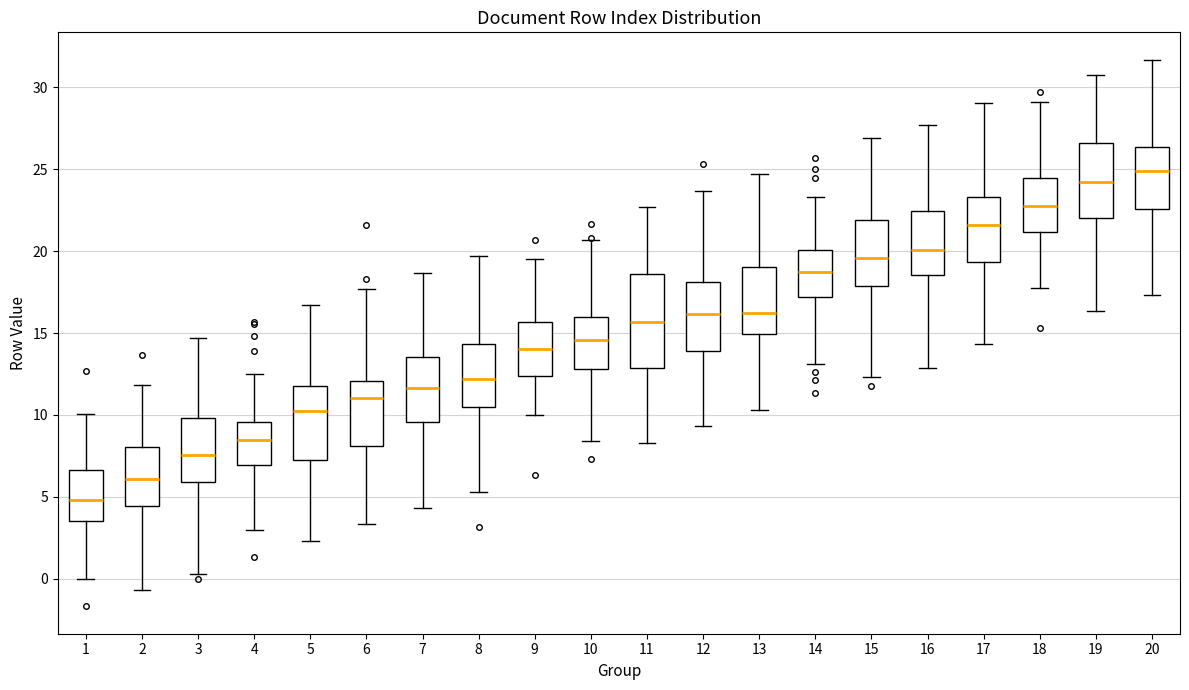

Reading left to right, transcribe this box plot: for each box, give where its median line is, the range the box spans, and where its two whiskers end, as read against the y-axis. The values are not printed on the chart, so give them approximately, as read against the axis.

1: median 5.0, box 3.5 to 6.5, whiskers 0.0 to 10.0
2: median 6.0, box 4.5 to 8.0, whiskers -0.5 to 12.0
3: median 7.5, box 6.0 to 10.0, whiskers 0.5 to 14.5
4: median 8.5, box 7.0 to 9.5, whiskers 3.0 to 12.5
5: median 10.0, box 7.0 to 11.5, whiskers 2.5 to 16.5
6: median 11.0, box 8.0 to 12.0, whiskers 3.5 to 17.5
7: median 11.5, box 9.5 to 13.5, whiskers 4.5 to 18.5
8: median 12.0, box 10.5 to 14.5, whiskers 5.5 to 19.5
9: median 14.0, box 12.5 to 15.5, whiskers 10.0 to 19.5
10: median 14.5, box 13.0 to 16.0, whiskers 8.5 to 20.5
11: median 15.5, box 13.0 to 18.5, whiskers 8.5 to 22.5
12: median 16.0, box 14.0 to 18.0, whiskers 9.5 to 23.5
13: median 16.0, box 15.0 to 19.0, whiskers 10.5 to 24.5
14: median 18.5, box 17.0 to 20.0, whiskers 13.0 to 23.5
15: median 19.5, box 18.0 to 22.0, whiskers 12.5 to 27.0
16: median 20.0, box 18.5 to 22.5, whiskers 13.0 to 27.5
17: median 21.5, box 19.5 to 23.5, whiskers 14.5 to 29.0
18: median 23.0, box 21.0 to 24.5, whiskers 17.5 to 29.0
19: median 24.0, box 22.0 to 26.5, whiskers 16.5 to 31.0
20: median 25.0, box 22.5 to 26.5, whiskers 17.5 to 31.5